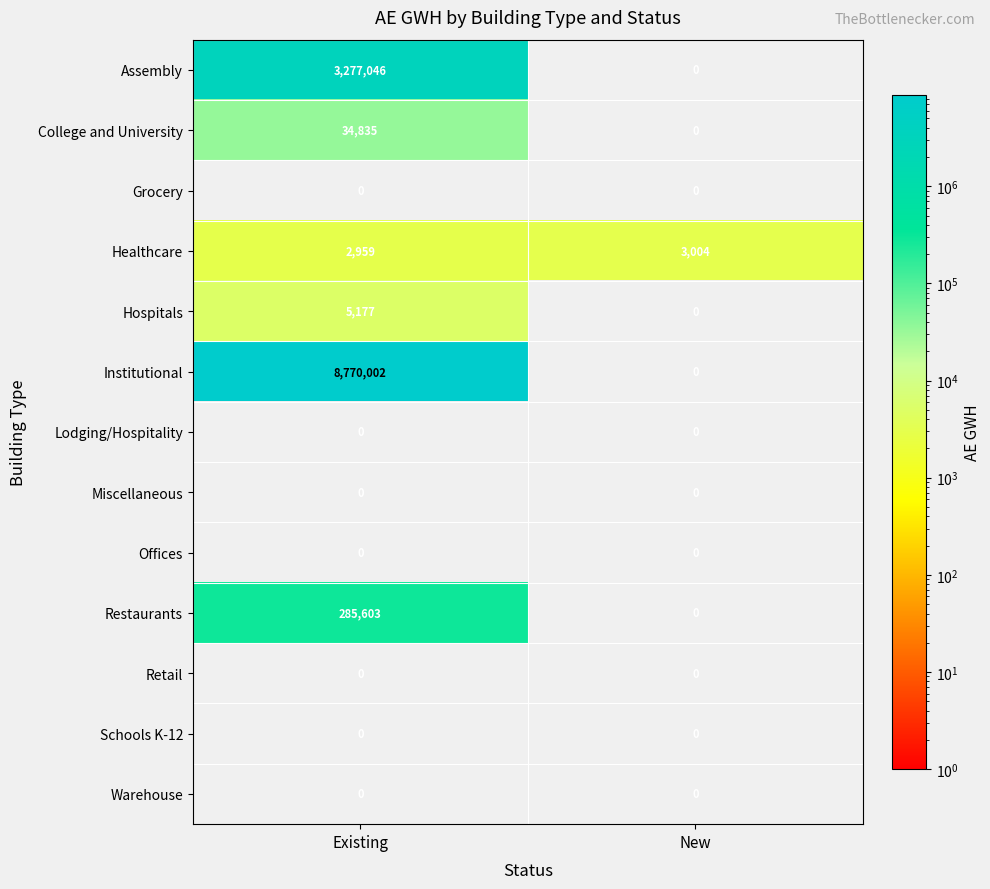

Reading left to right, what are all the values shown in this chart?

Assembly: 3277046	0
College and University: 34835	0
Grocery: 0	0
Healthcare: 2959	3004
Hospitals: 5177	0
Institutional: 8770002	0
Lodging/Hospitality: 0	0
Miscellaneous: 0	0
Offices: 0	0
Restaurants: 285603	0
Retail: 0	0
Schools K-12: 0	0
Warehouse: 0	0